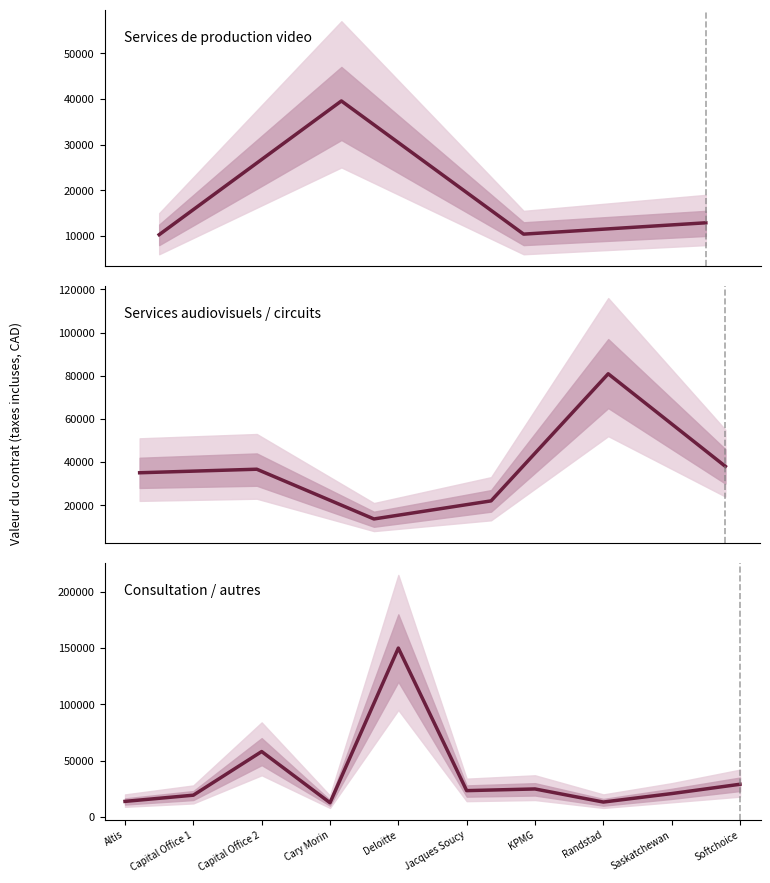

How many lines are shown in the chart?

1